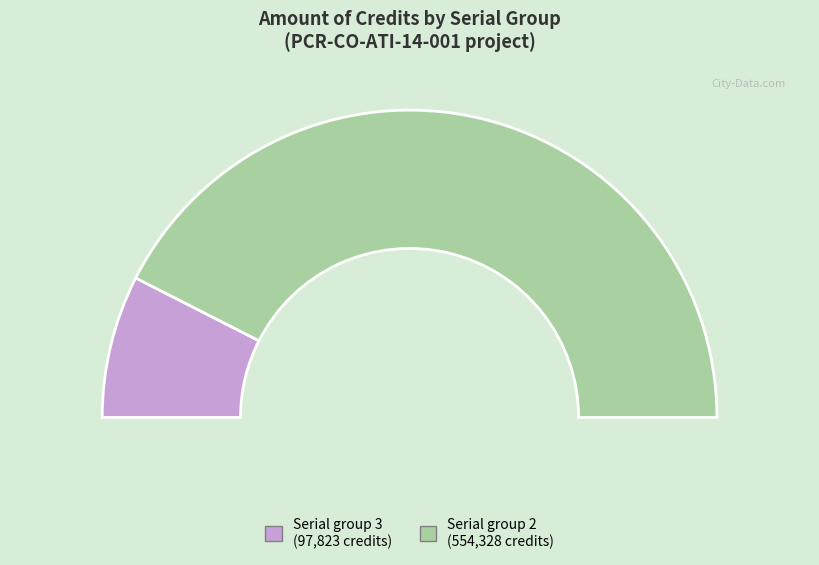

The PCR-CO-ATI-14-001-2-1012-1712 slice represents 85% of the pie. True or false?

True